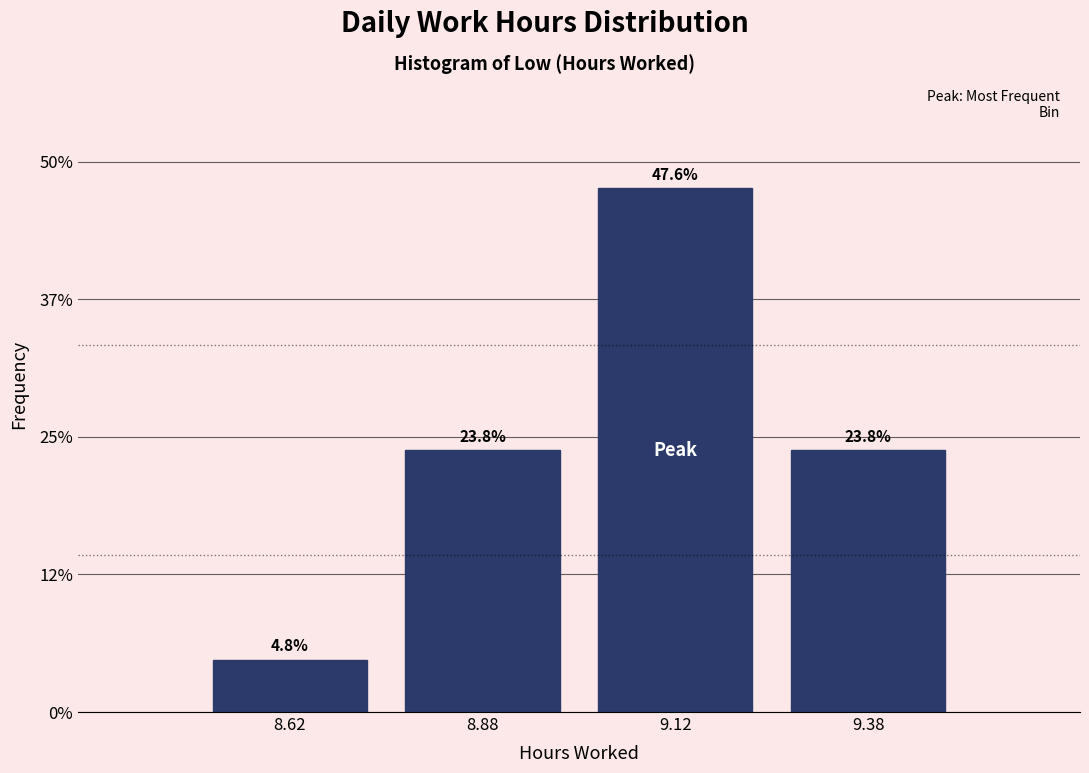

Reading left to right, transcribe this chart: for each bar, give the range it covers on the x-axis and its height.

8.50 to 8.75: 4.8
8.75 to 9.00: 23.8
9.00 to 9.25: 47.6
9.25 to 9.50: 23.8